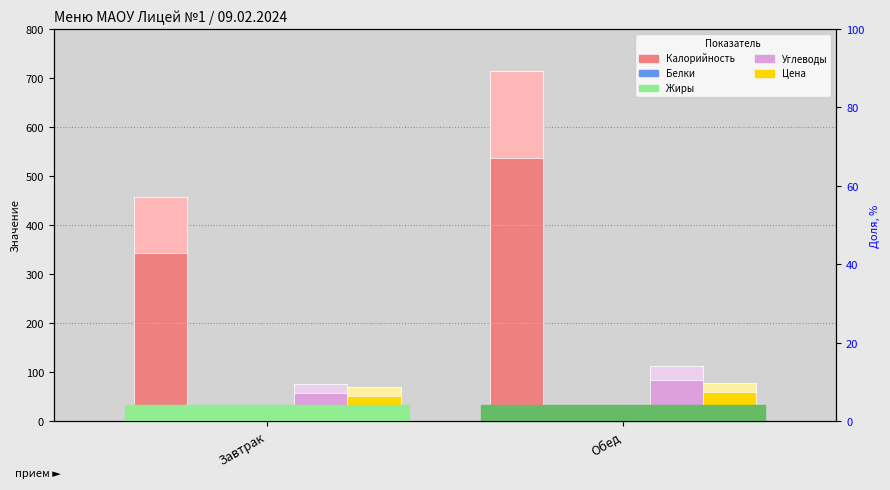

What is the difference between the highest and lowest values at Обед?

694.6